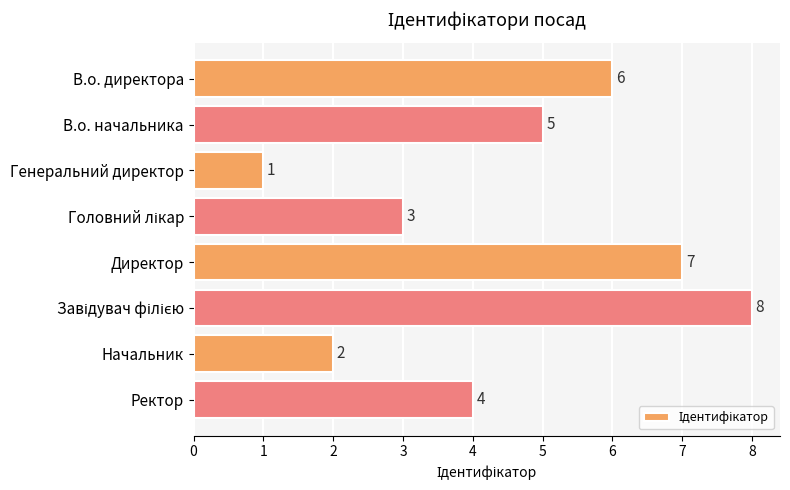

The chart shows a value of 1 at В.о. начальника. True or false?

False